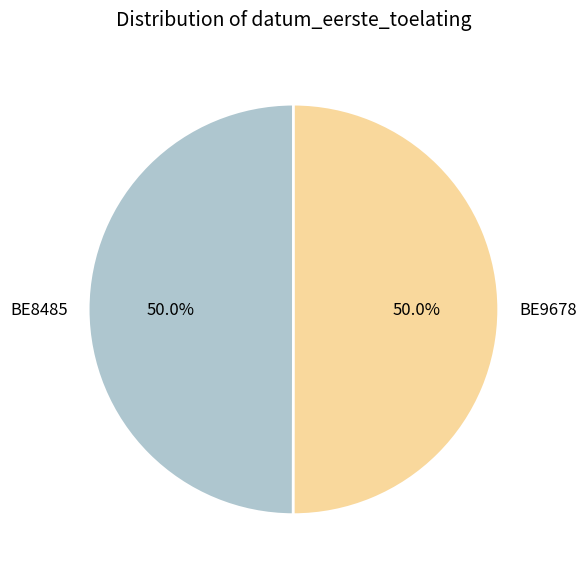

What percentage is the BE9678 slice, to the nearest percent?

50%